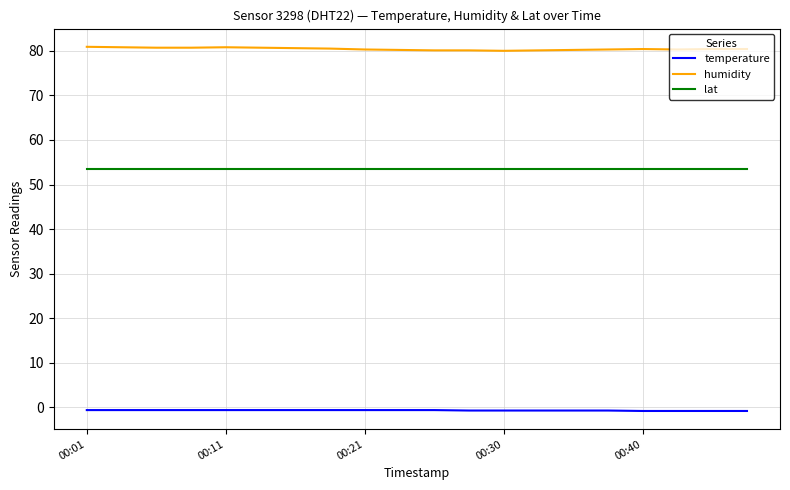

What is the greatest value displayed?

80.9